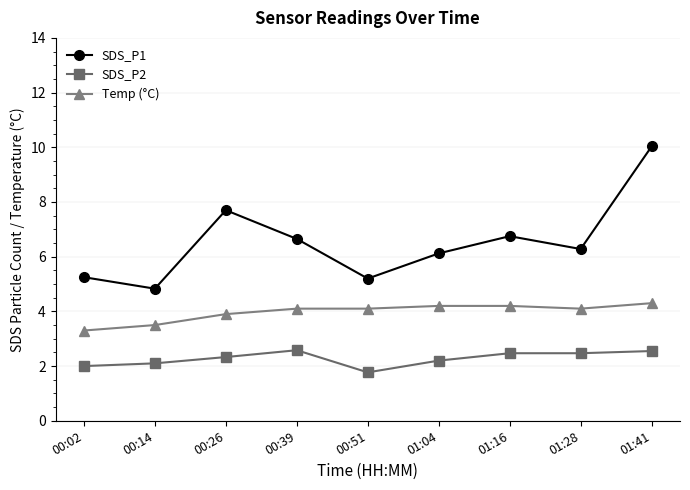

Is it true that SDS_P2 equals 1.8 at 00:51?

True